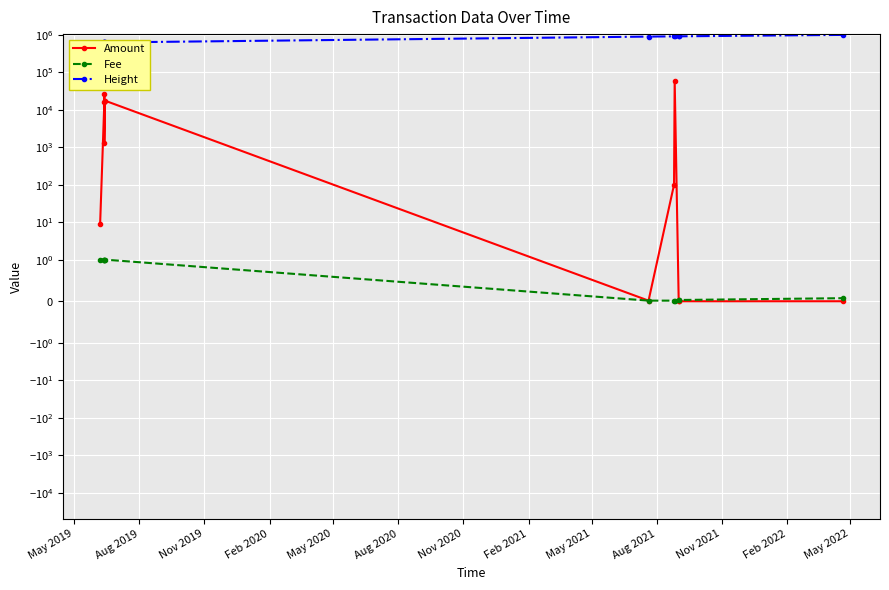

What is the value of the Fee point at the 3rd from the left?

1.0